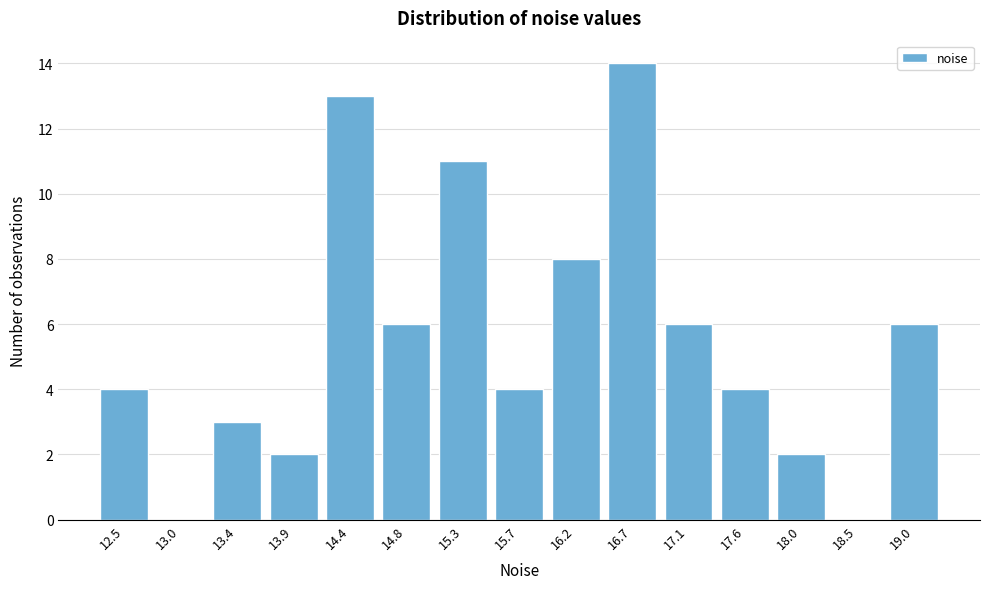

Reading right to left, list all the values displayed in this chart.

19.0=6	18.5=0	18.0=2	17.6=4	17.1=6	16.7=14	16.2=8	15.7=4	15.3=11	14.8=6	14.4=13	13.9=2	13.4=3	13.0=0	12.5=4